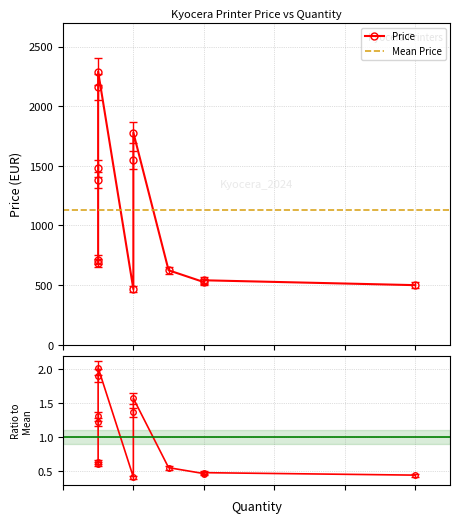

How many interior local valleys does the Price series have?

3